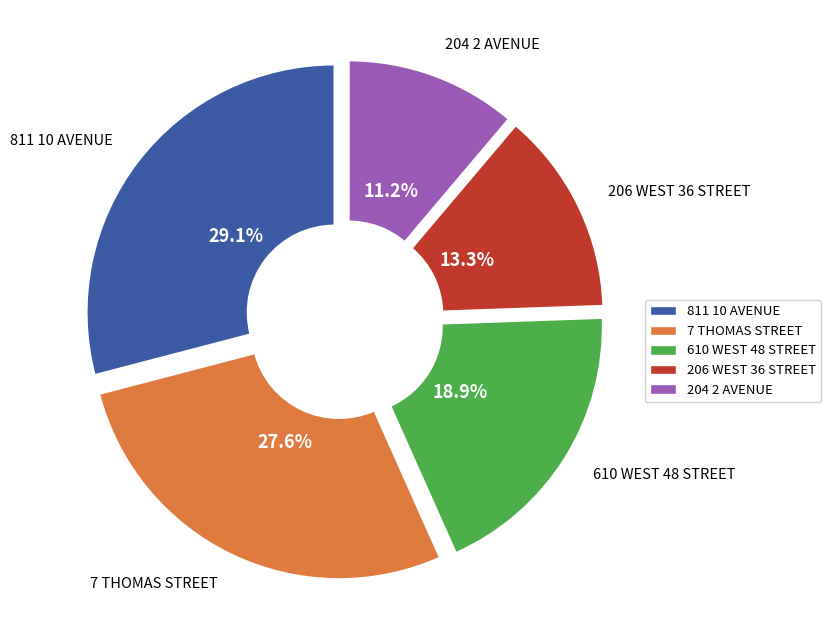

Which slice is the smallest?

204 2 AVENUE